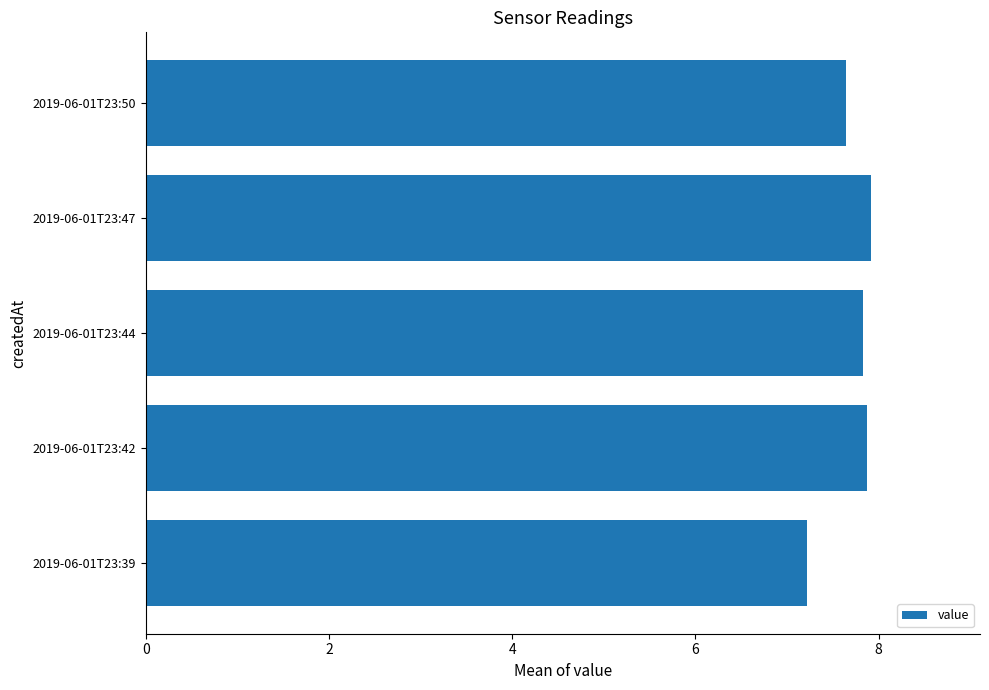

What is the minimum value shown in the chart?

7.2